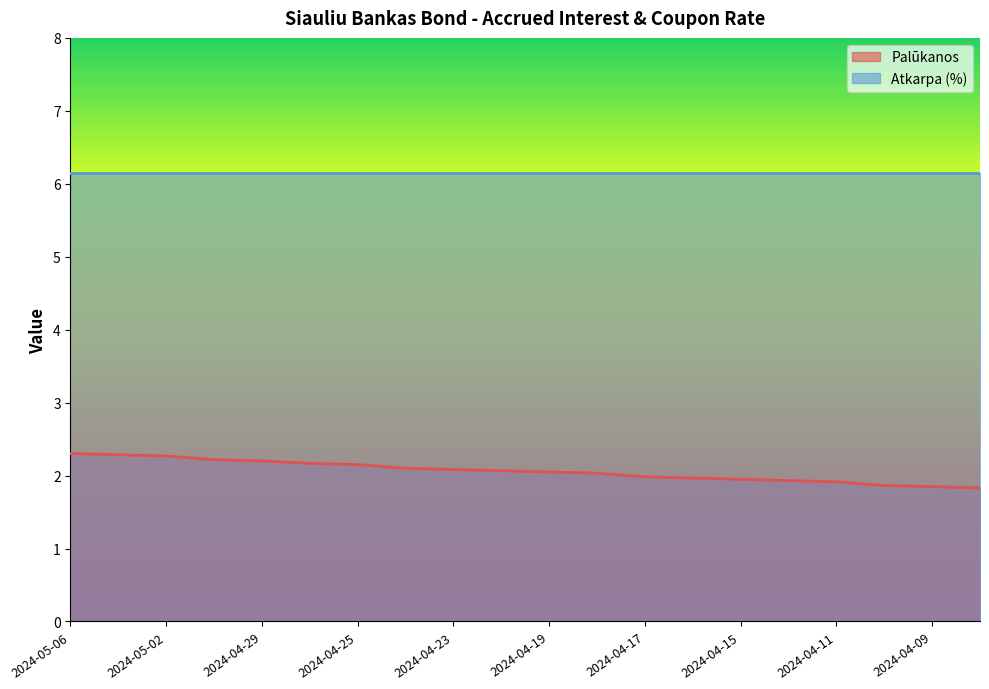

How many lines are shown in the chart?

2